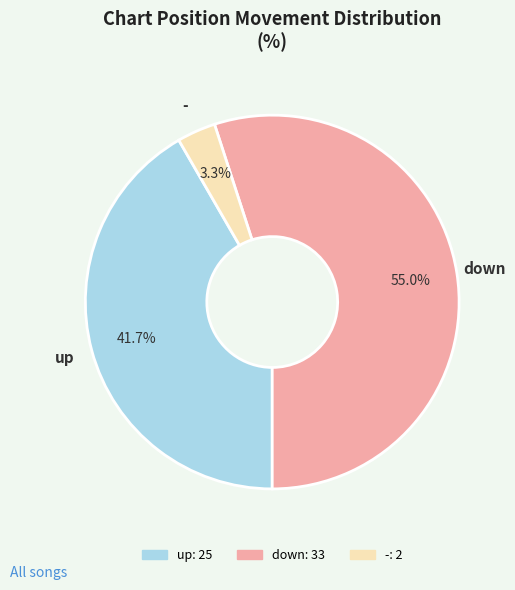

To the nearest percent, what percentage of the pie is -?

3%